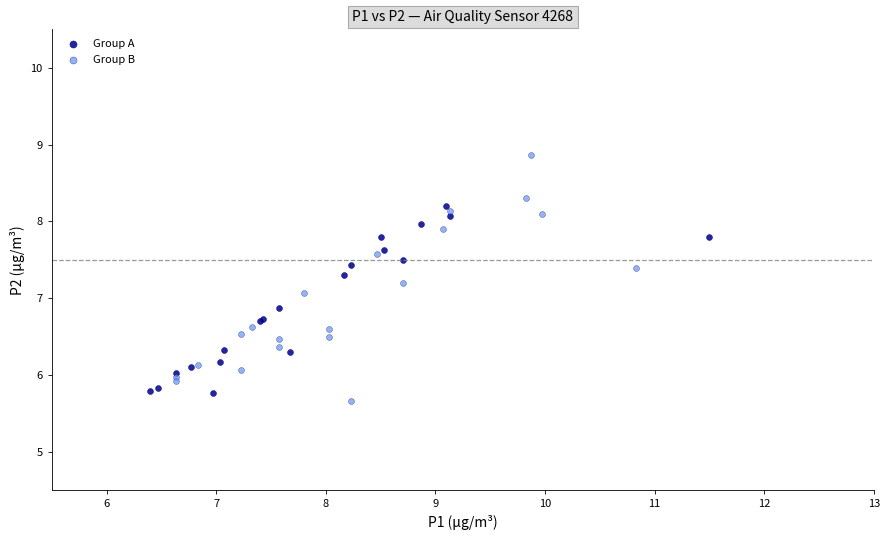

What are all the series names shown in the legend?

Group A, Group B